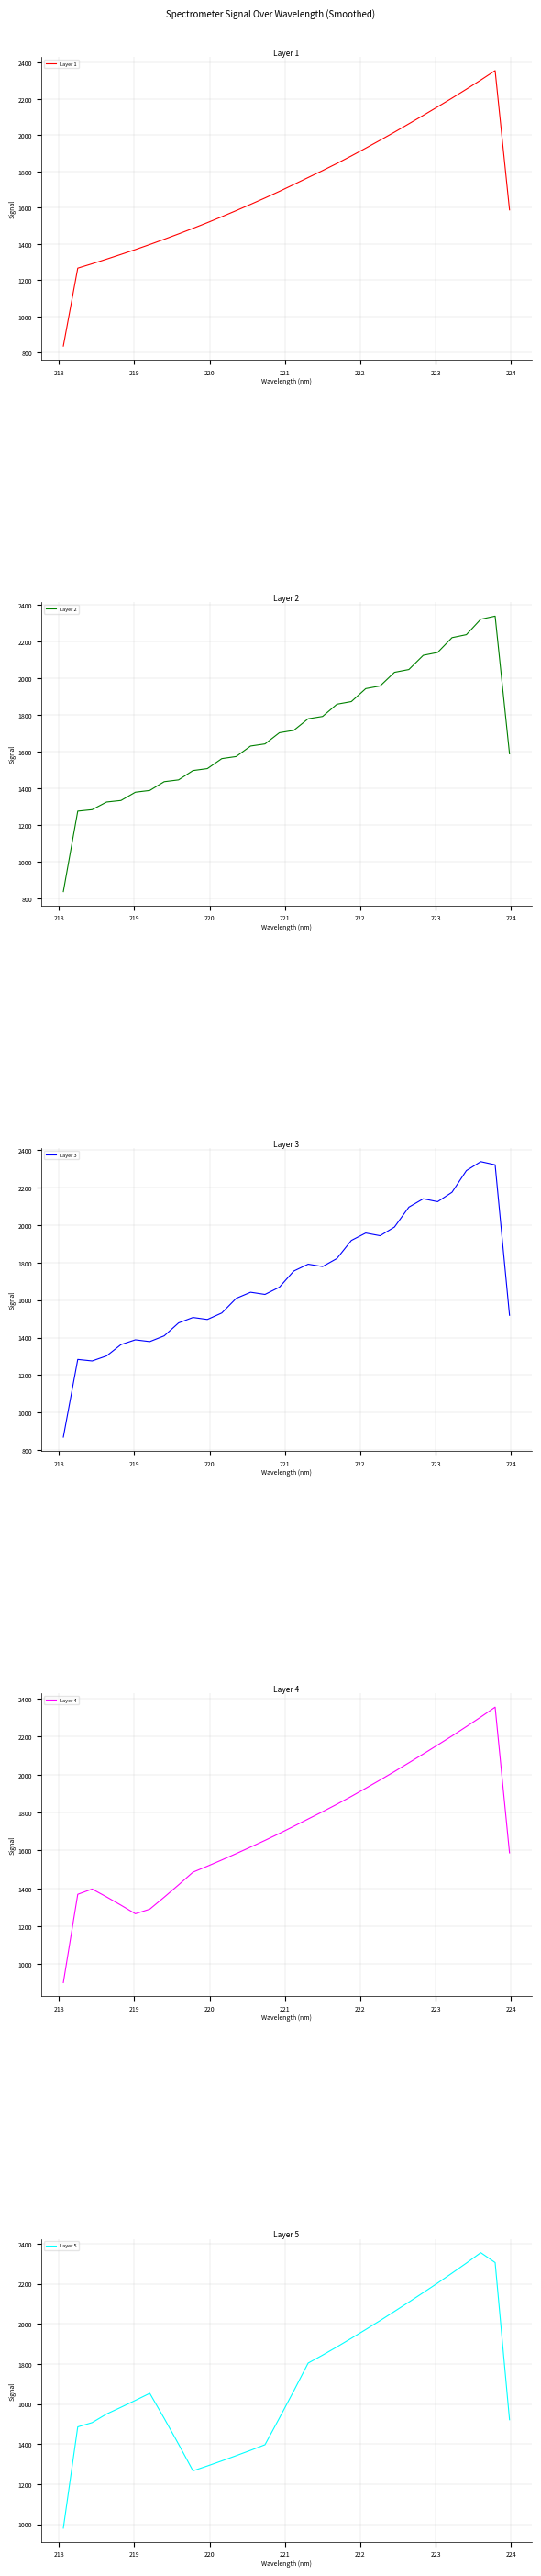

What is the highest value of the Layer 1 series?

2355.7